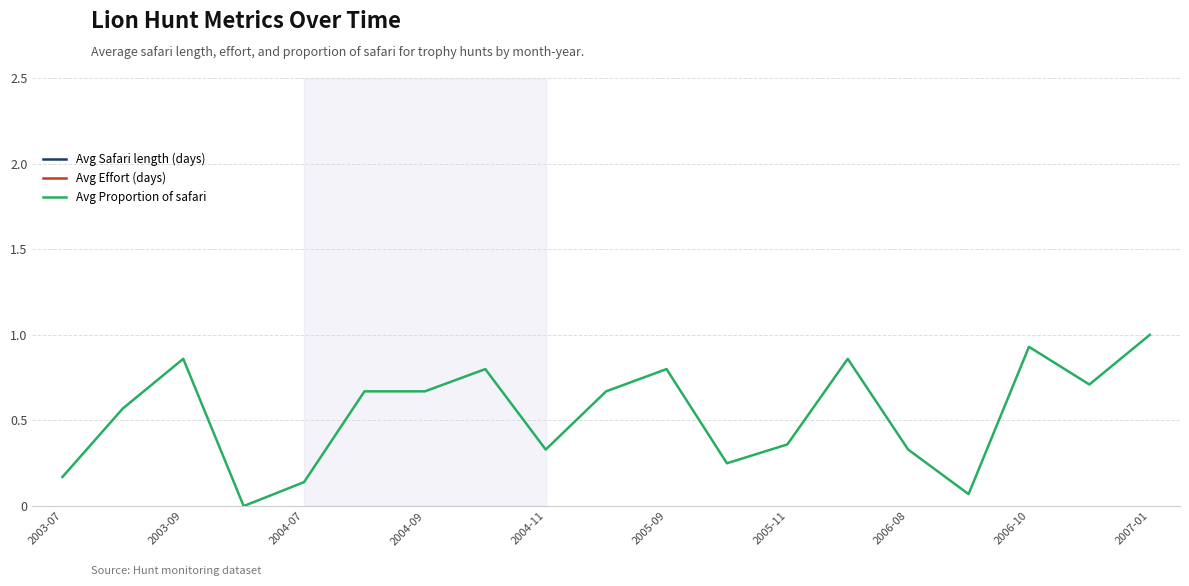

Which category has the highest value in the Avg Proportion of safari series?

2007-01